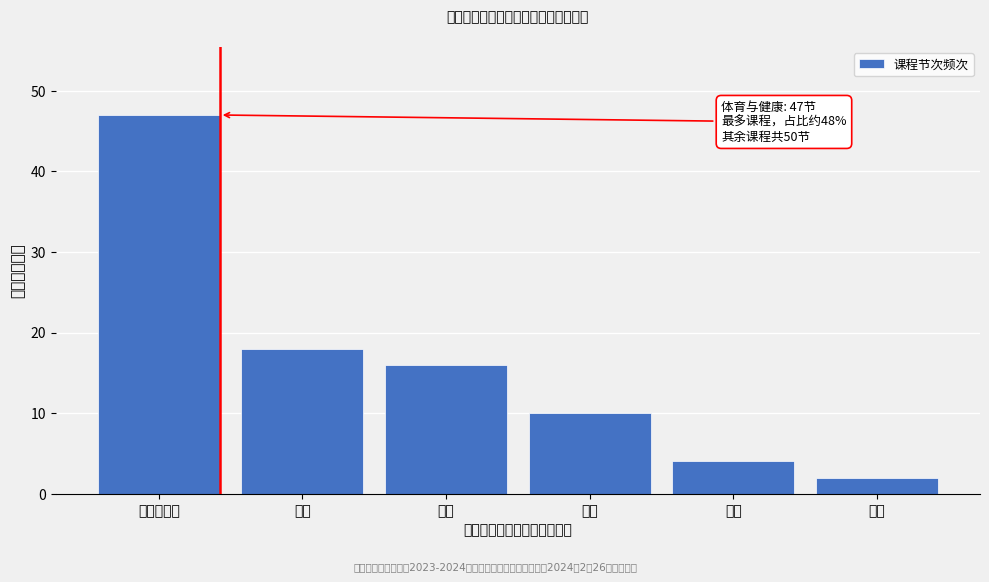

Reading left to right, list all the values displayed in this chart.

47	18	16	10	4	2